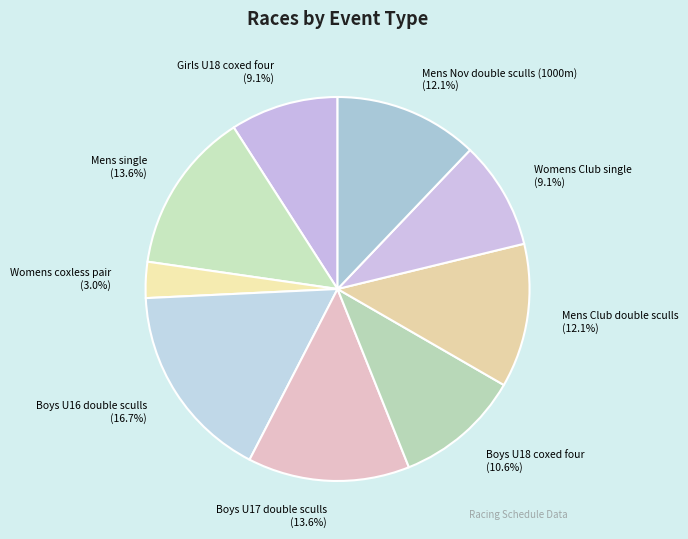

Which slice is the smallest?

Womens coxless pair